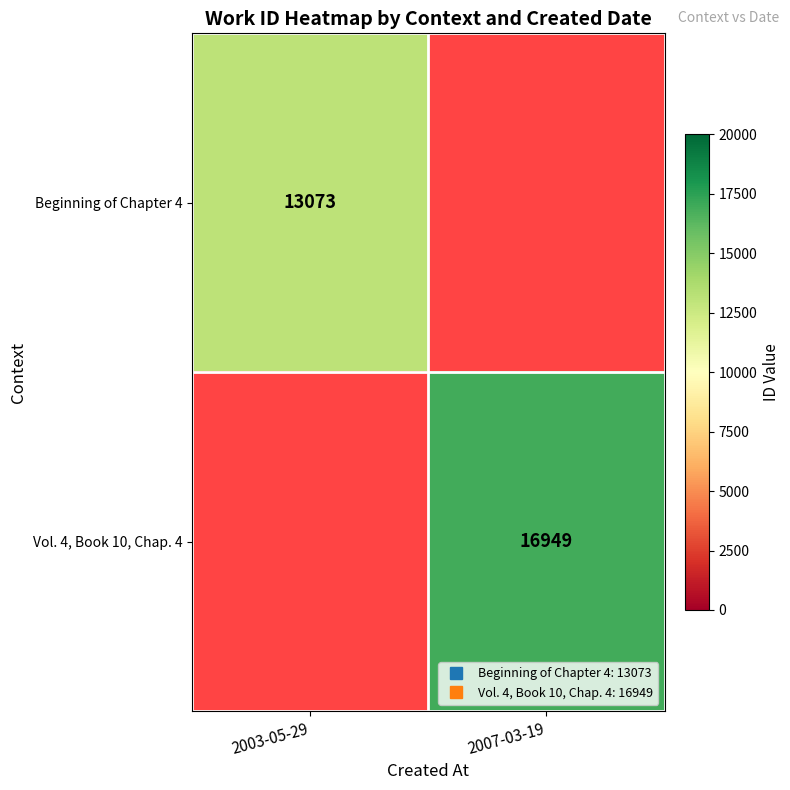

The Vol. 4, Book 10, Chap. 4 series shows 28206.9 at 2007-03-19. True or false?

False